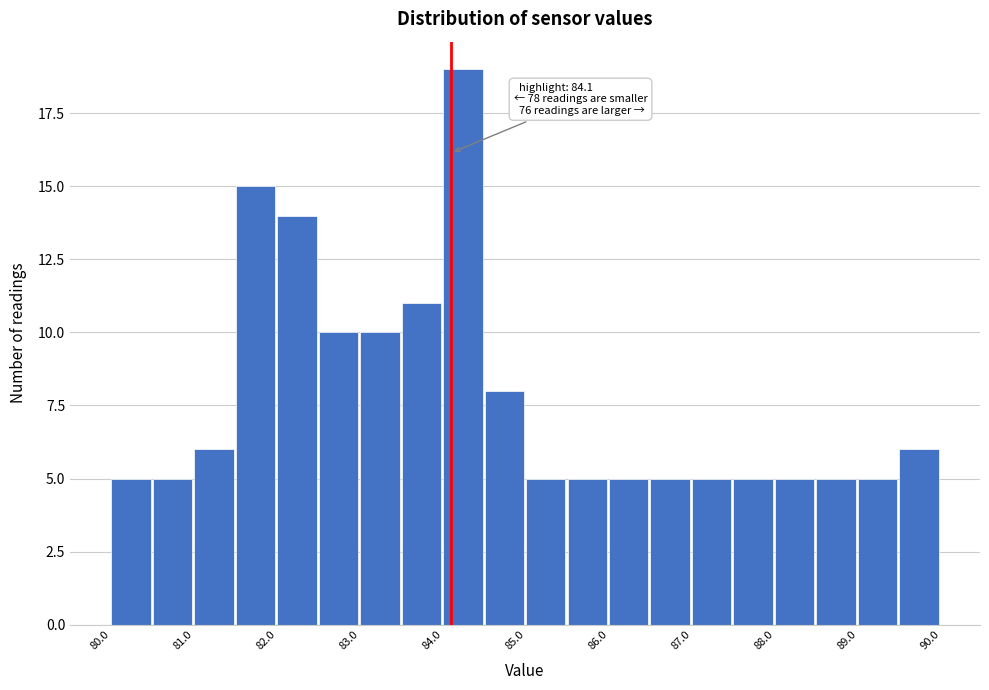

Which range on the x-axis has the tallest bar?

84.0 to 84.5